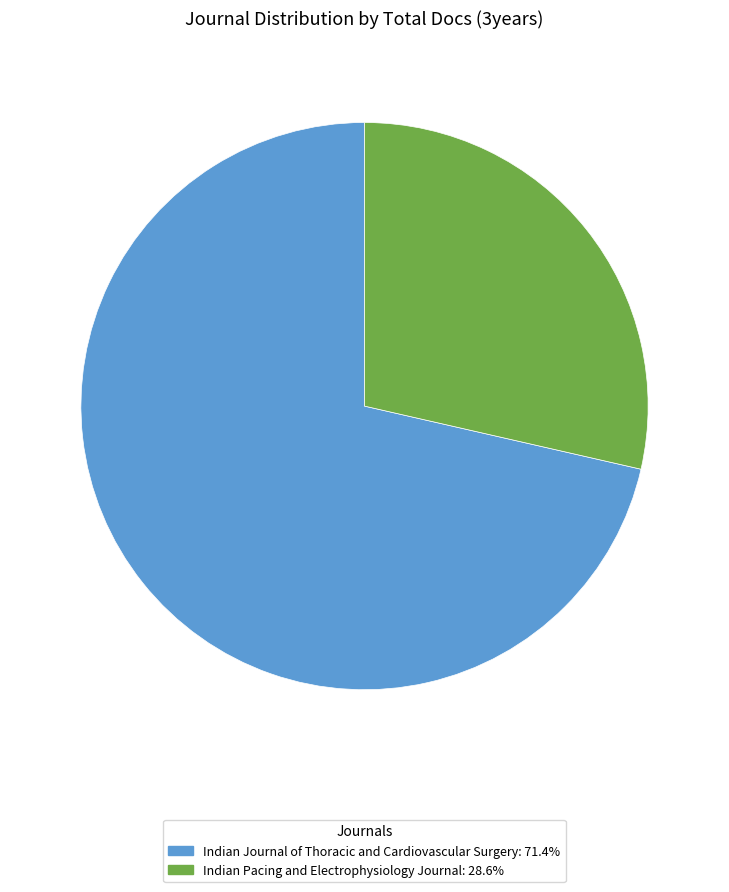

Combined, do Indian Pacing and Electrophysiology Journal and Indian Journal of Thoracic and Cardiovascular Surgery account for over 50%?

Yes